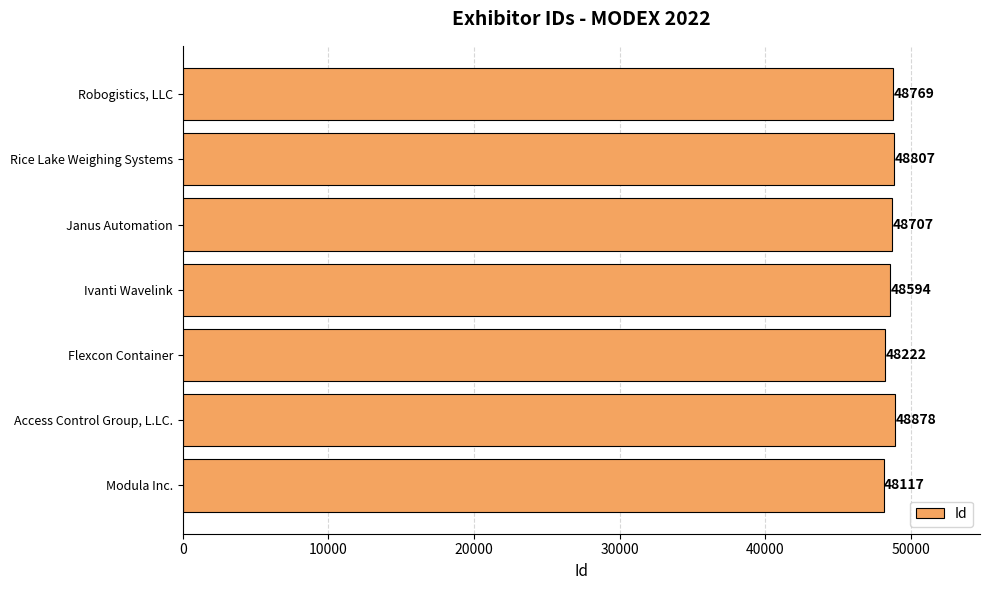

List the labels in order of value, largest first.

Access Control Group, L.LC., Rice Lake Weighing Systems, Robogistics, LLC, Janus Automation, Ivanti Wavelink, Flexcon Container, Modula Inc.